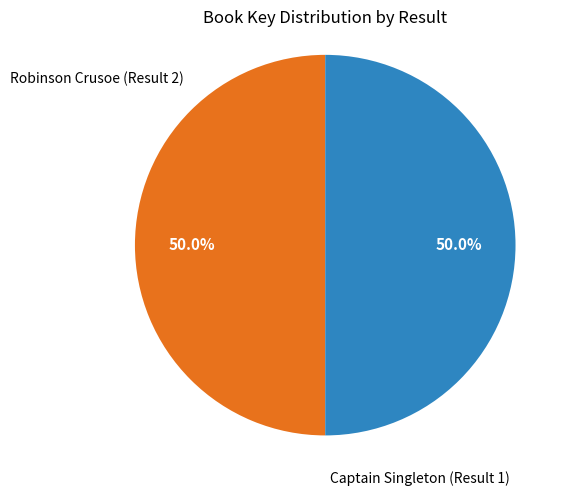

Rank the categories by value from lowest to highest.

Robinson Crusoe (Result 2), Captain Singleton (Result 1)